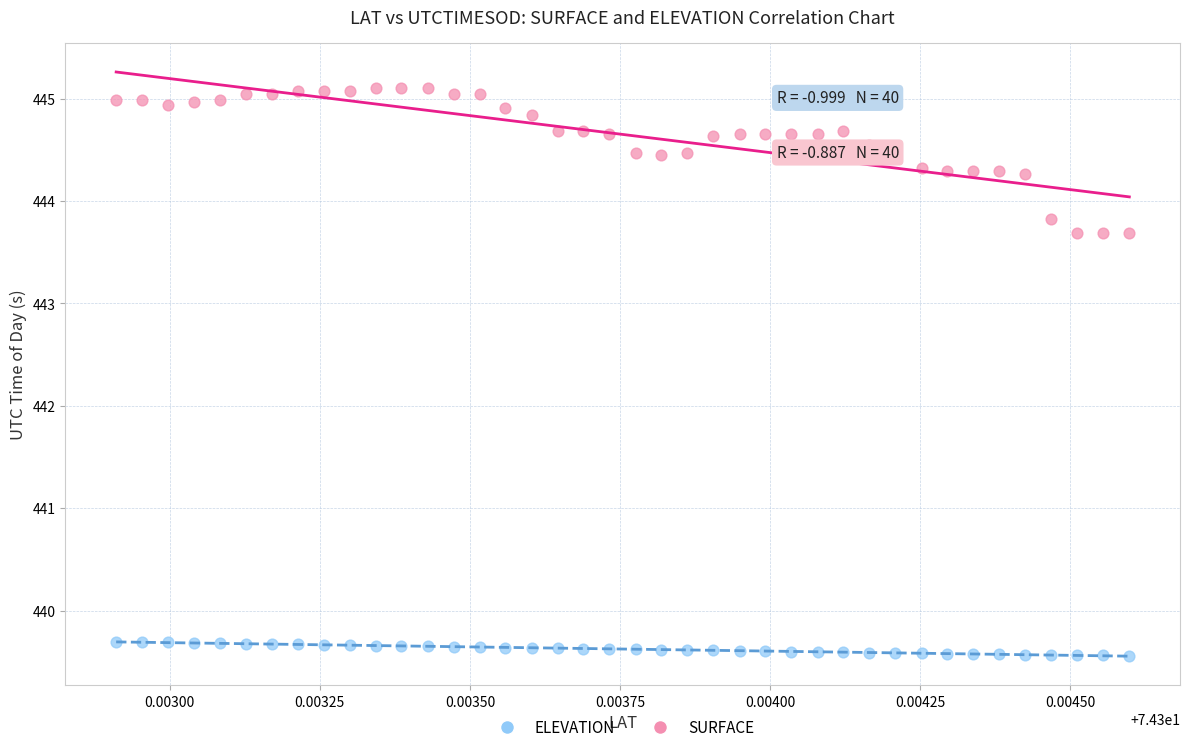

Which series has the widest spread of Y values?

SURFACE